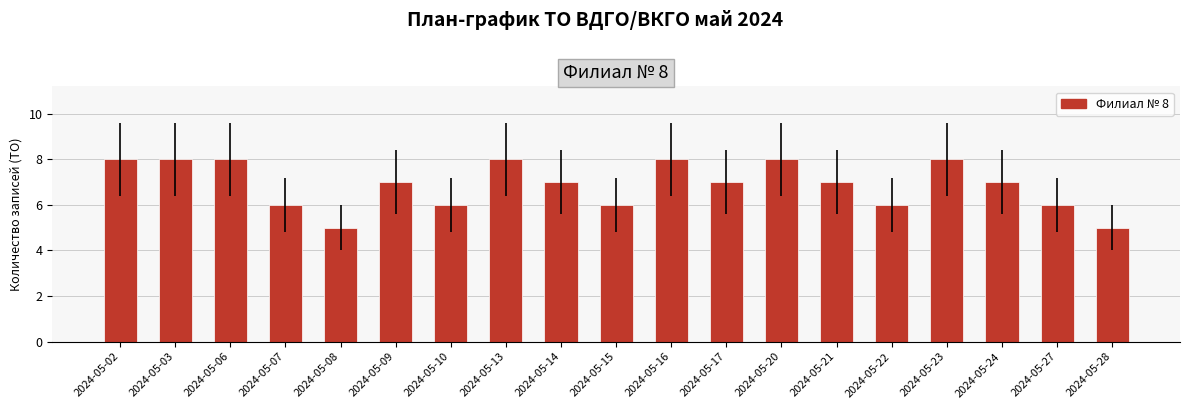

What is the minimum value shown in the chart?

5